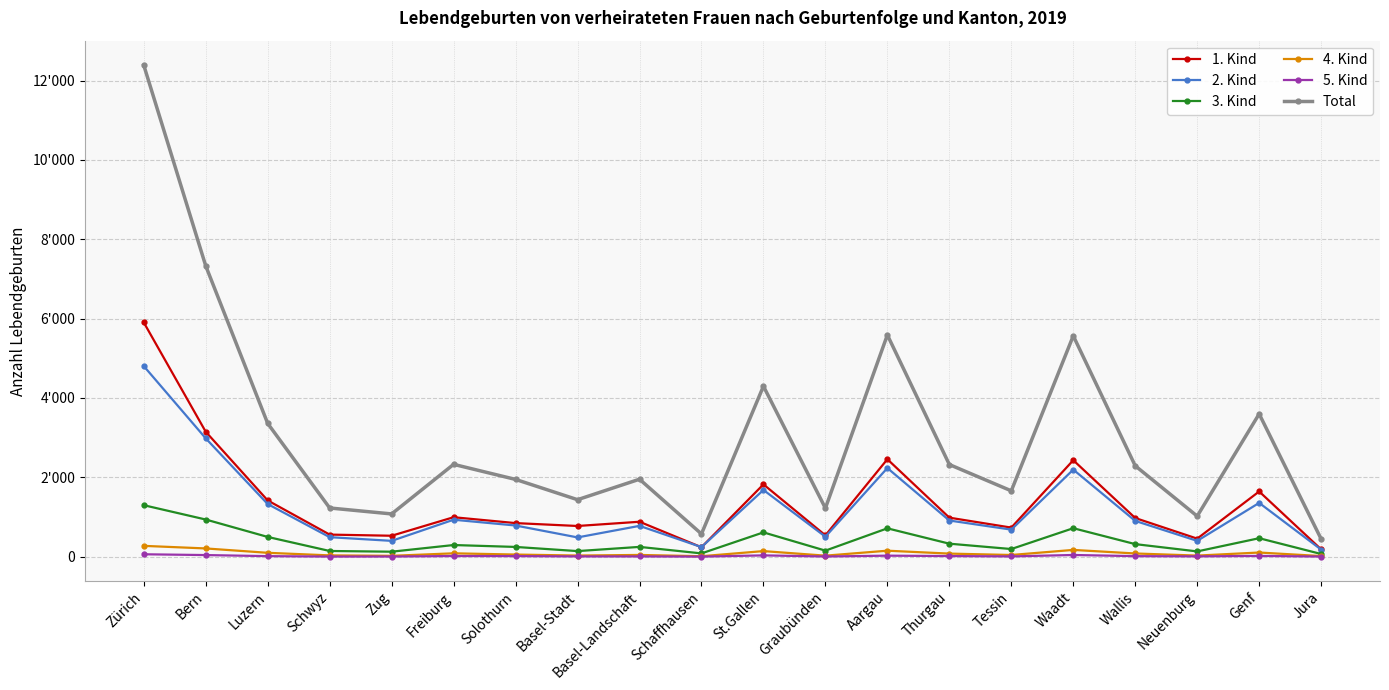

Does the chart have visible grid lines?

Yes